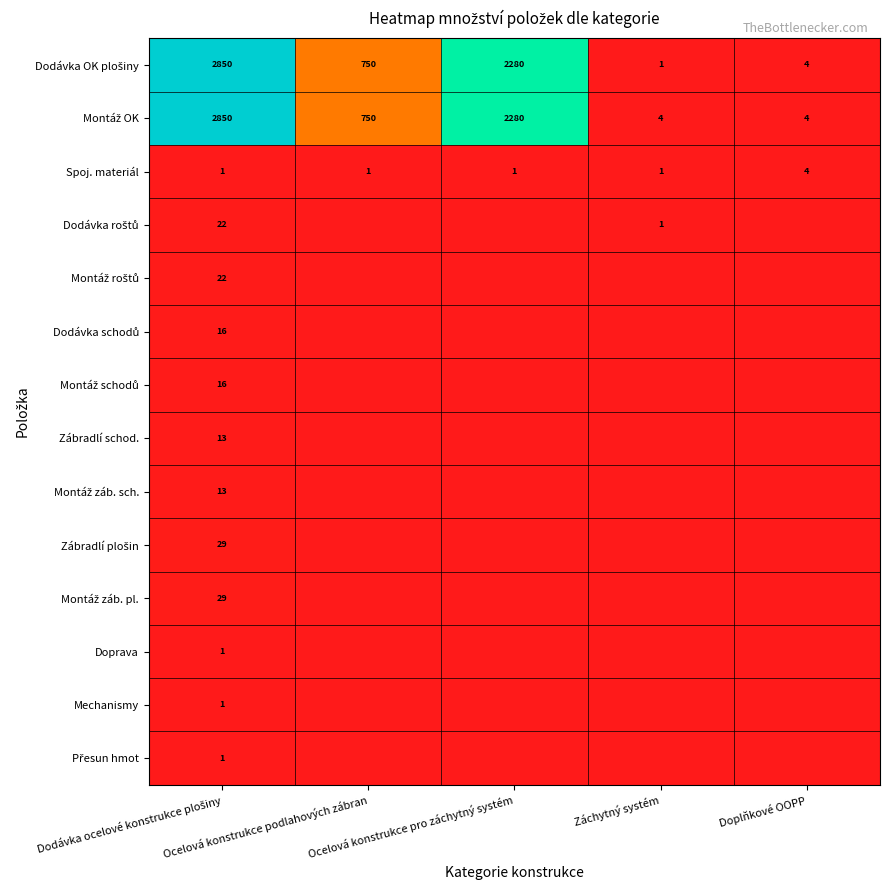

How many values in the Montáž záb. pl. series exceed 0?

1